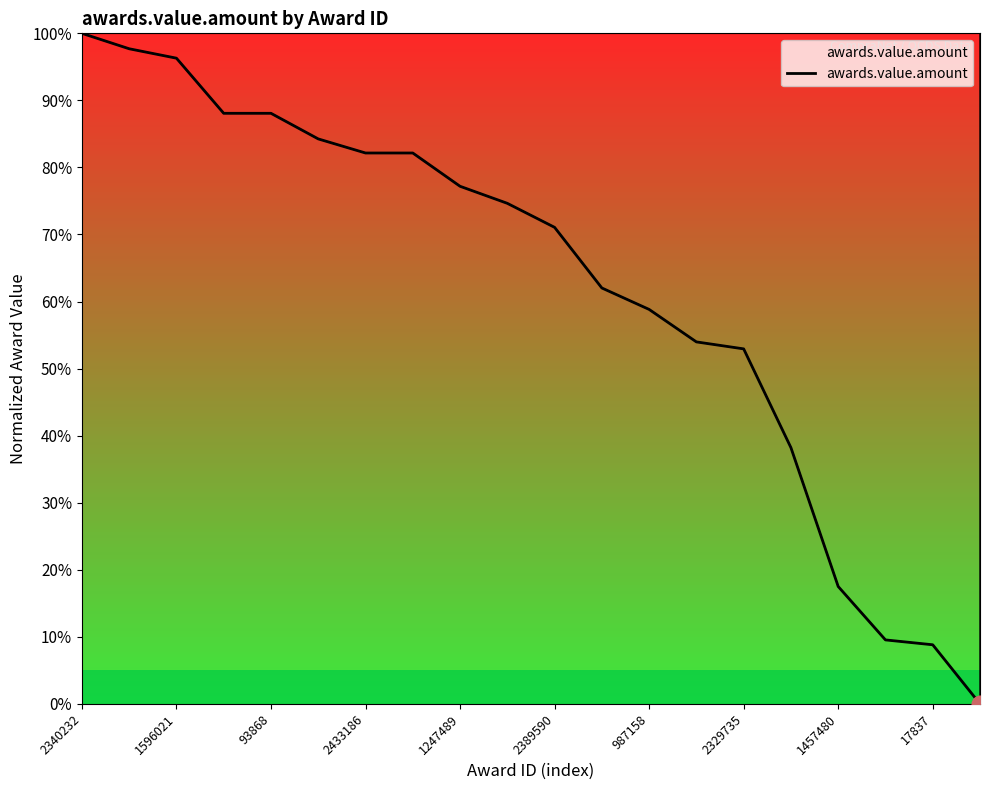

What is the difference between the maximum and minimum values?

100.0